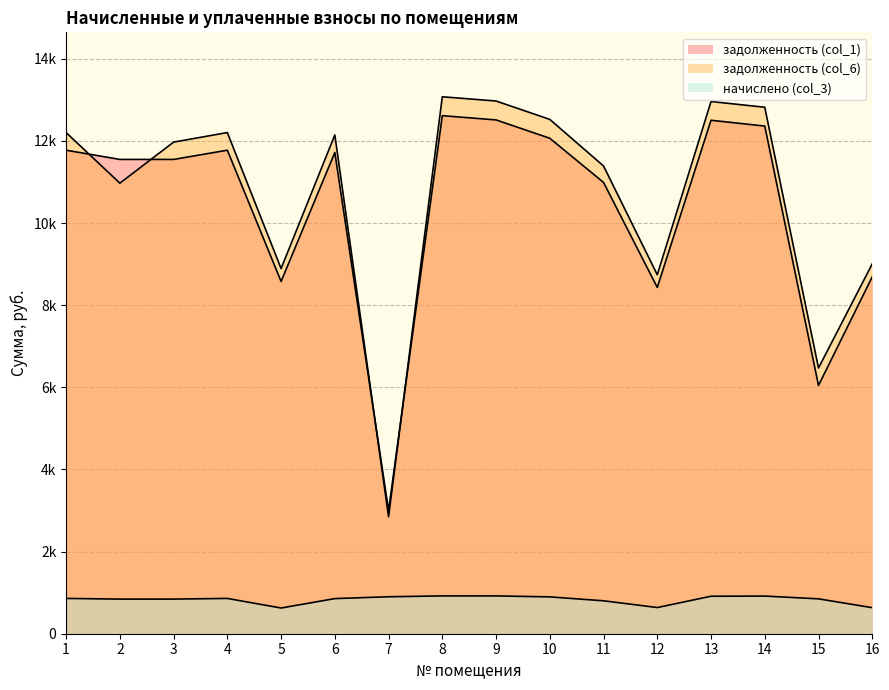

What is the average value of the задолженность (col_1) series?

10384.4